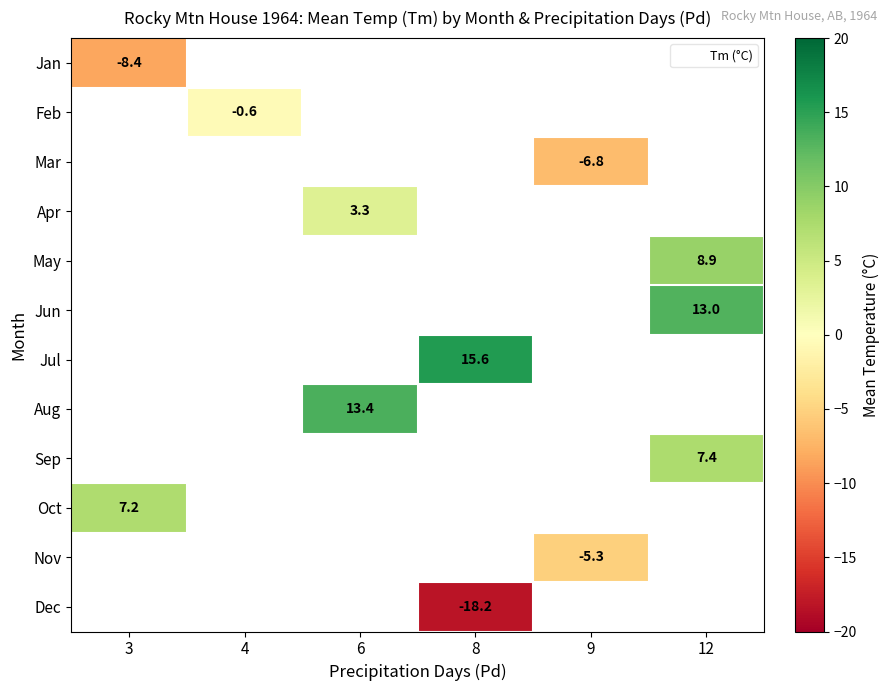

What is the smallest value displayed?

-18.2